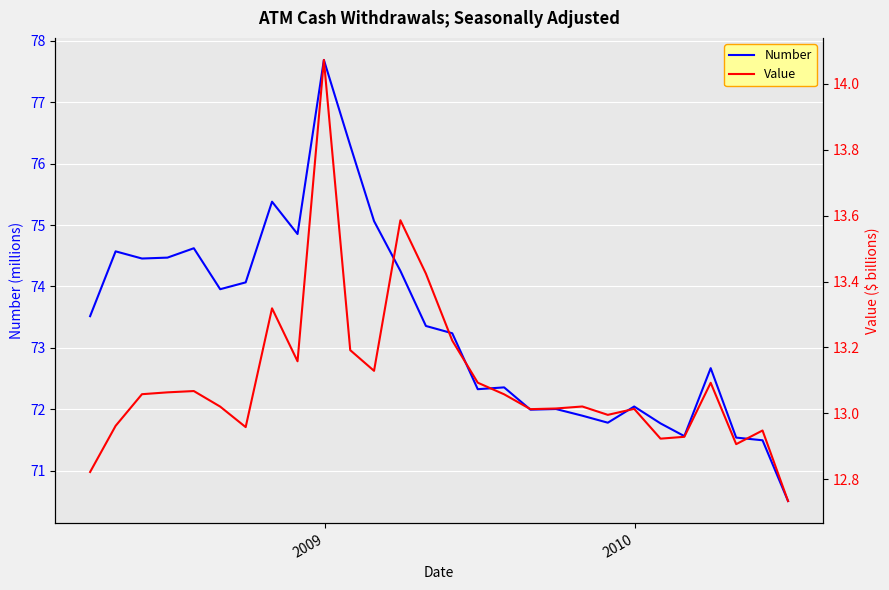

What is the highest value of the Number series?

77.7